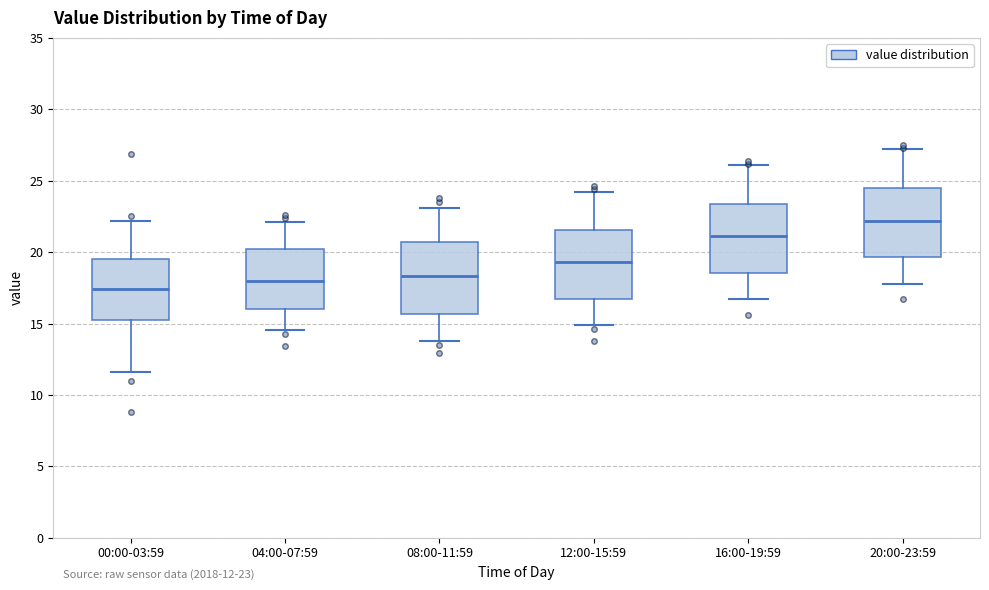

Which box's median line is the lowest?

00:00-03:59